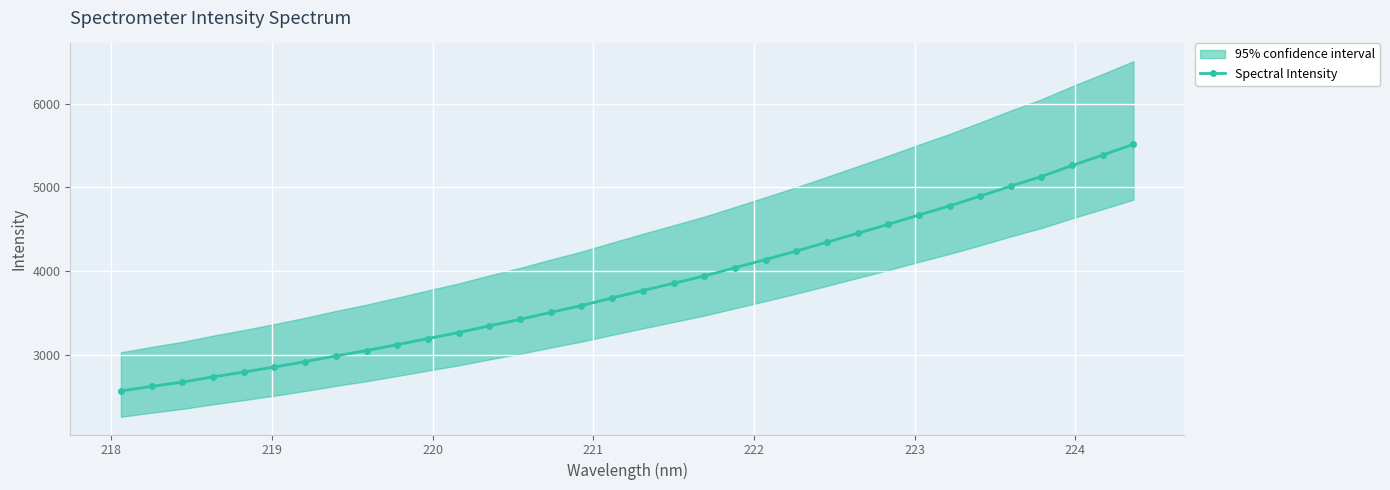

What is the value of the Spectral Intensity point at the 14th from the left?

3420.3